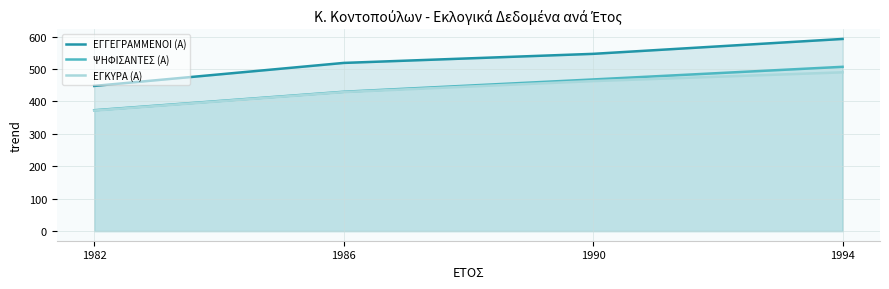

At which label does ΕΓΚΥΡΑ (Α) first exceed 463?

1994